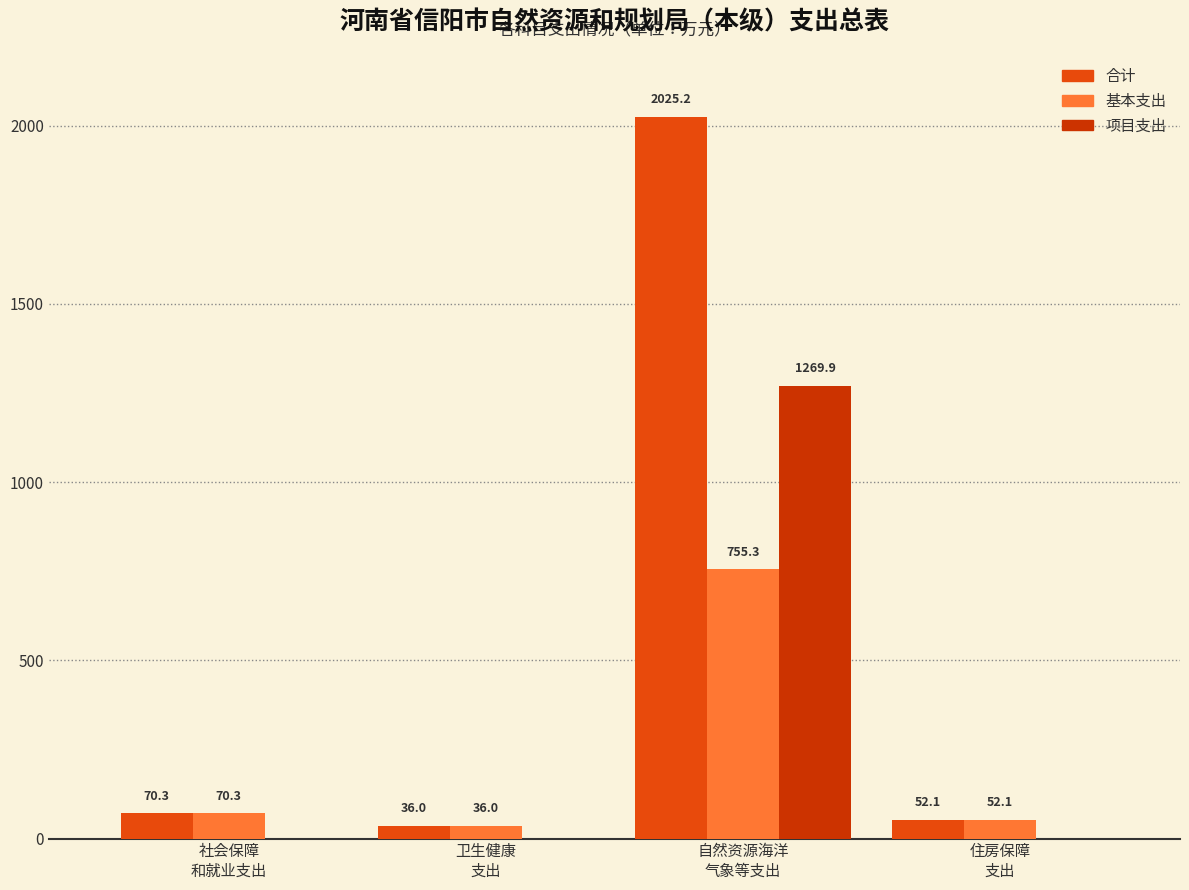

Rank the series by their average value, from lowest to highest.

基本支出, 项目支出, 合计